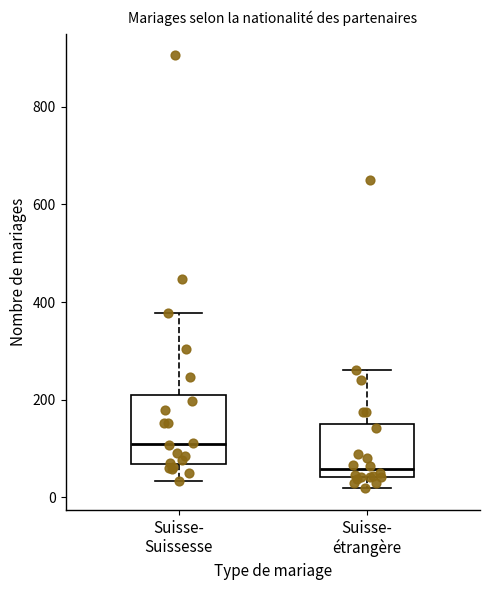

Where is the lower edge of the box for Suisse- étrangère on the y-axis? The values are not printed on the chart, so give them approximately, as read against the axis.

40